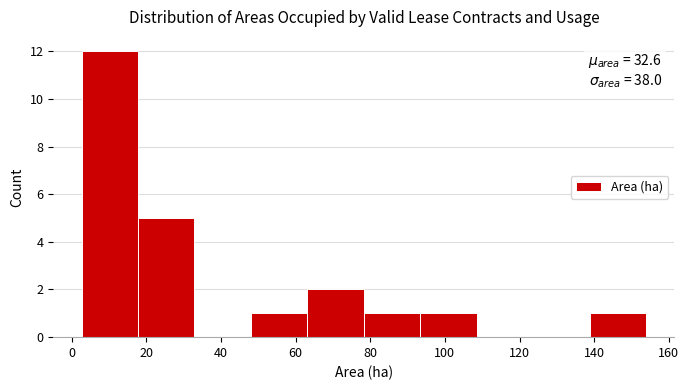

Over which range of the x-axis is the bar tallest?

2 to 18